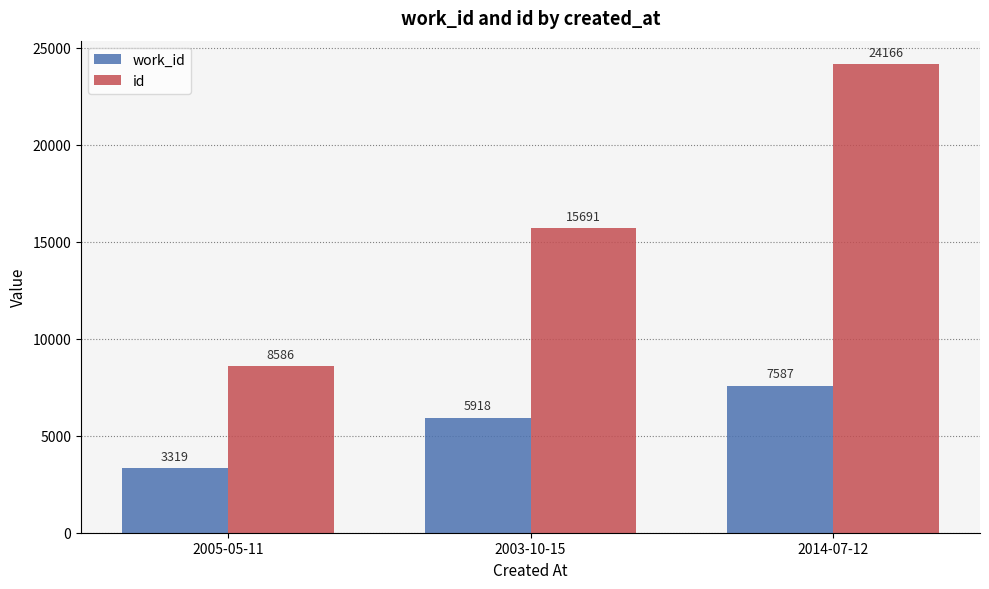

What is the spread (max minus min) of values at 2014-07-12?

16579